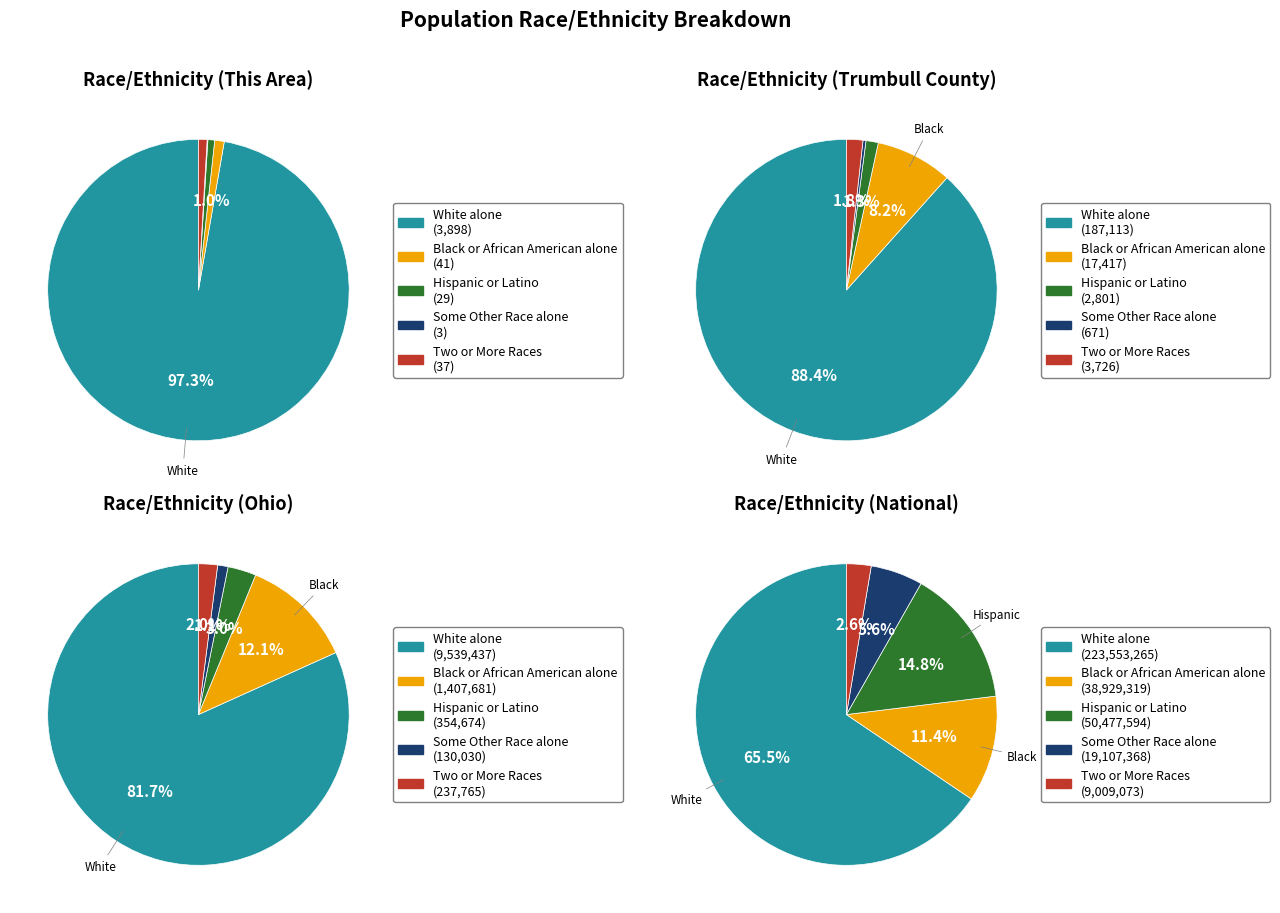

What portion of the pie excludes National?

4.2%